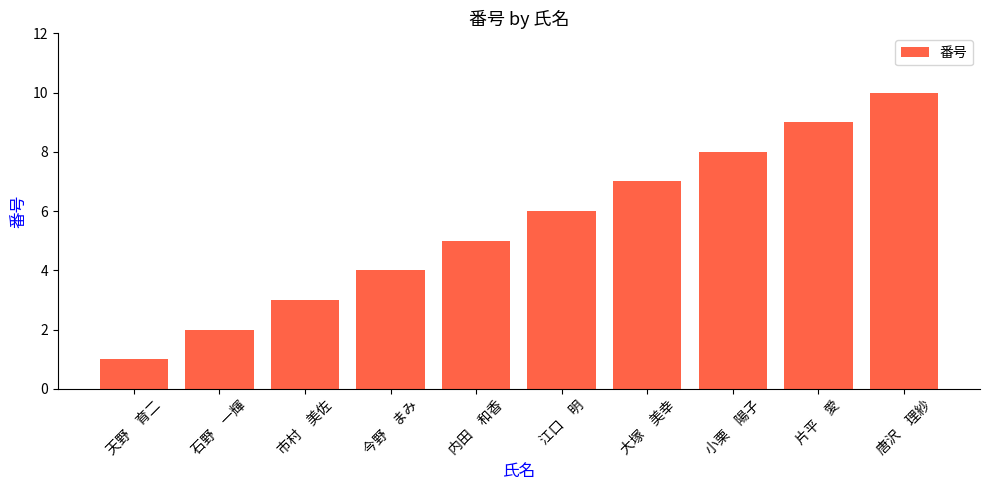

How many series are shown in this chart?

1